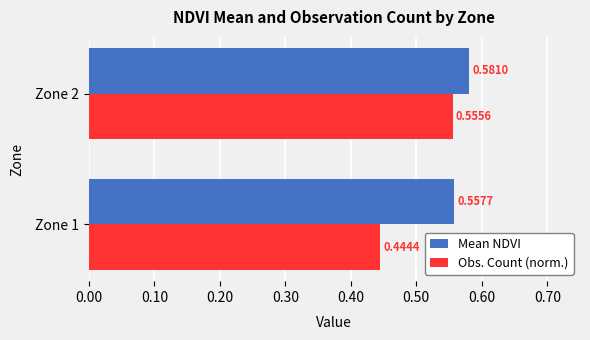

Between Zone 1 and Zone 2, which series saw the biggest shift?

Obs. Count (norm.)